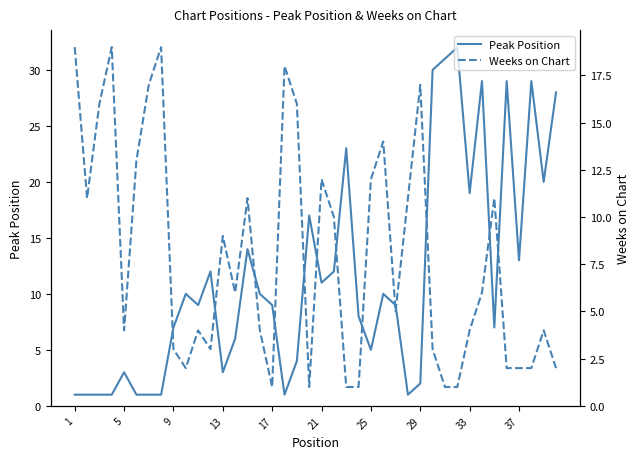

How many series are shown in this chart?

2